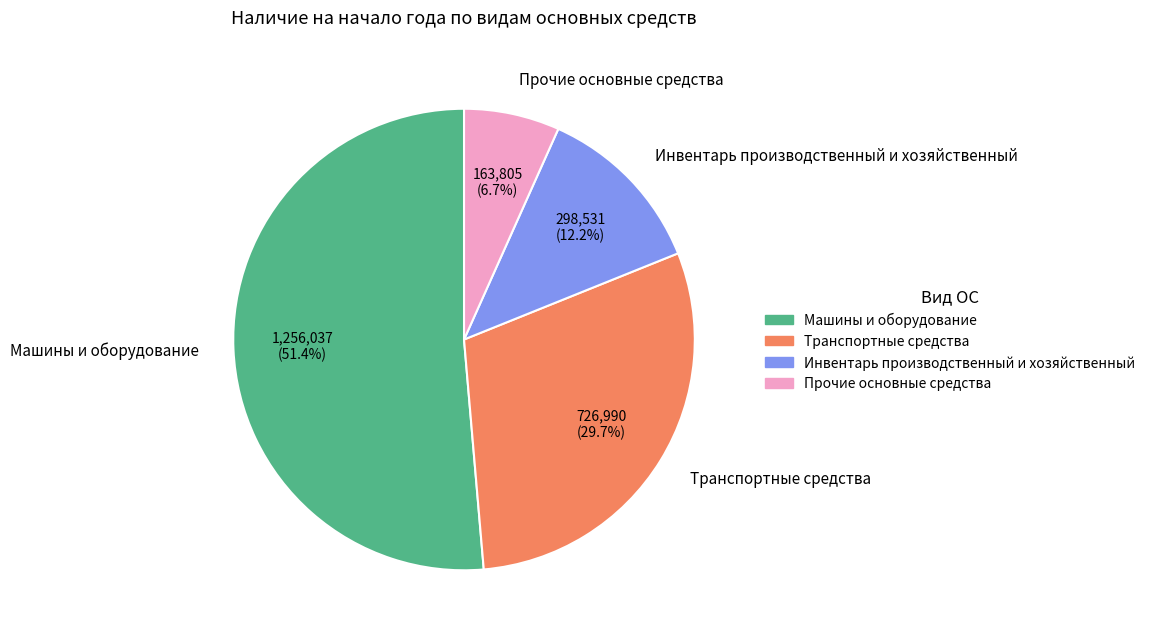

Approximately how many times larger is the value at Инвентарь производственный и хозяйственный compared to Транспортные средства?

0.4